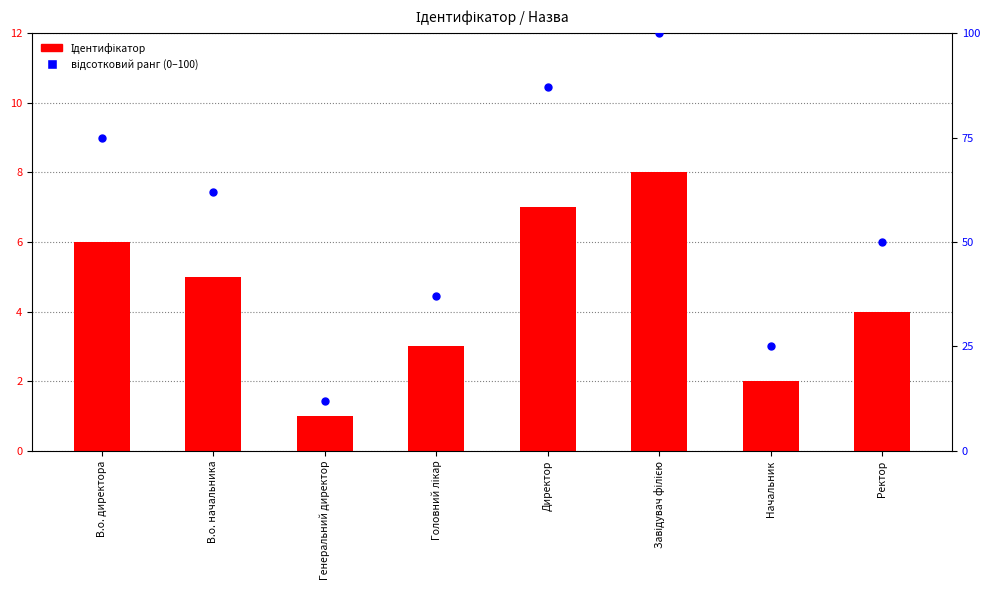

What are all the series names shown in the legend?

Ідентифікатор, відсотковий ранг